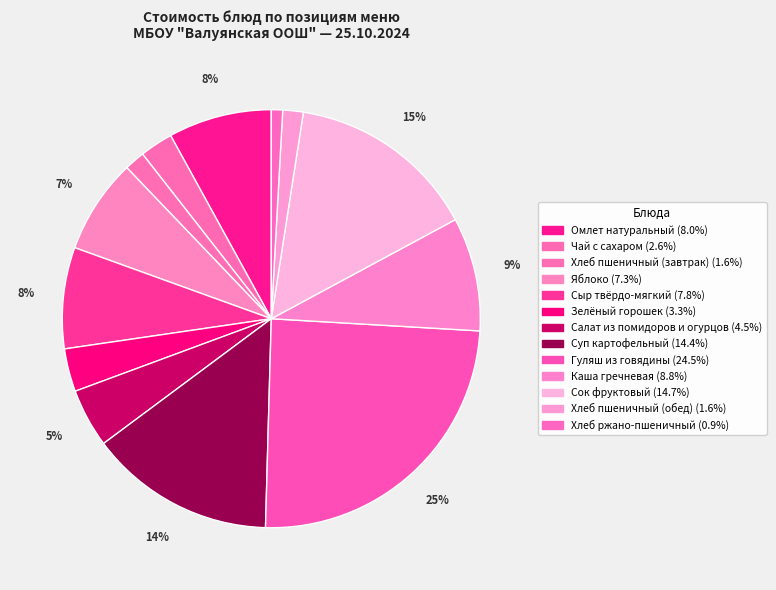

What percentage is the Яблоко slice, to the nearest percent?

7%